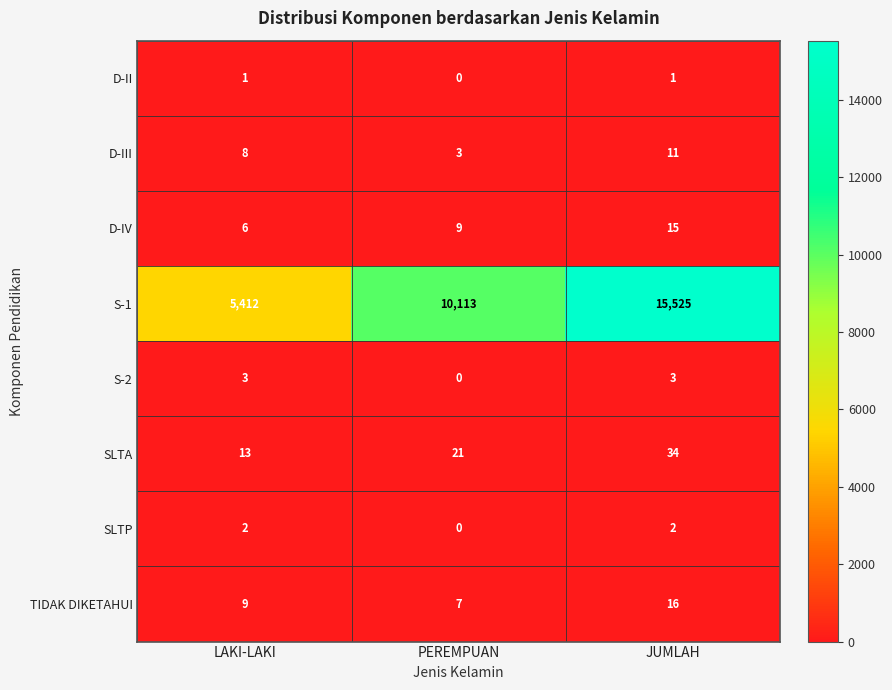

What is the difference between the maximum and second lowest values in the S-1 series?

5412